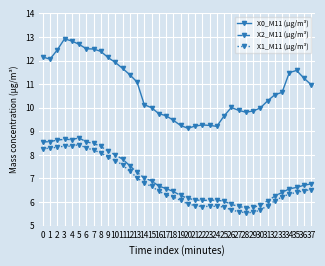

How many lines are shown in the chart?

3